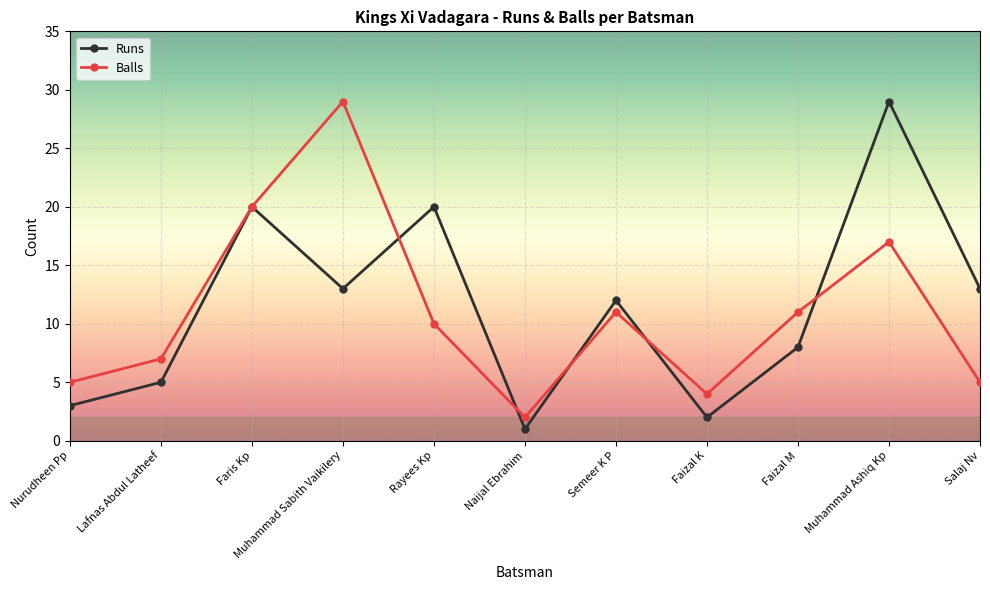

What is the label of the 11th point from the left?

Salaj Nv